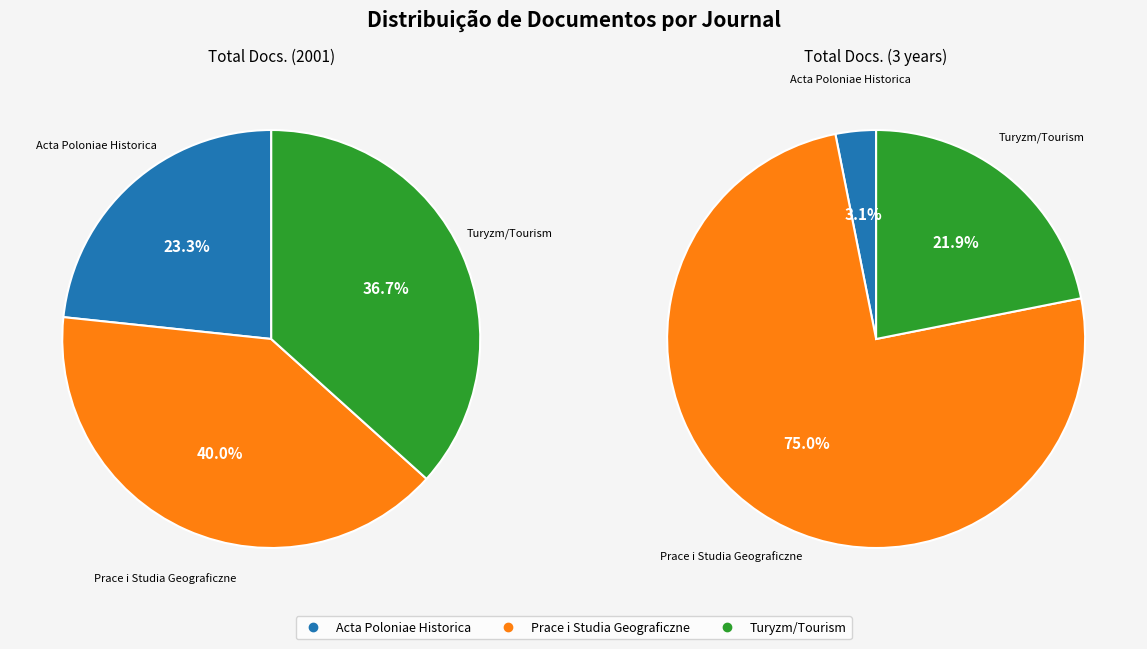

Does any single category account for the majority?

No